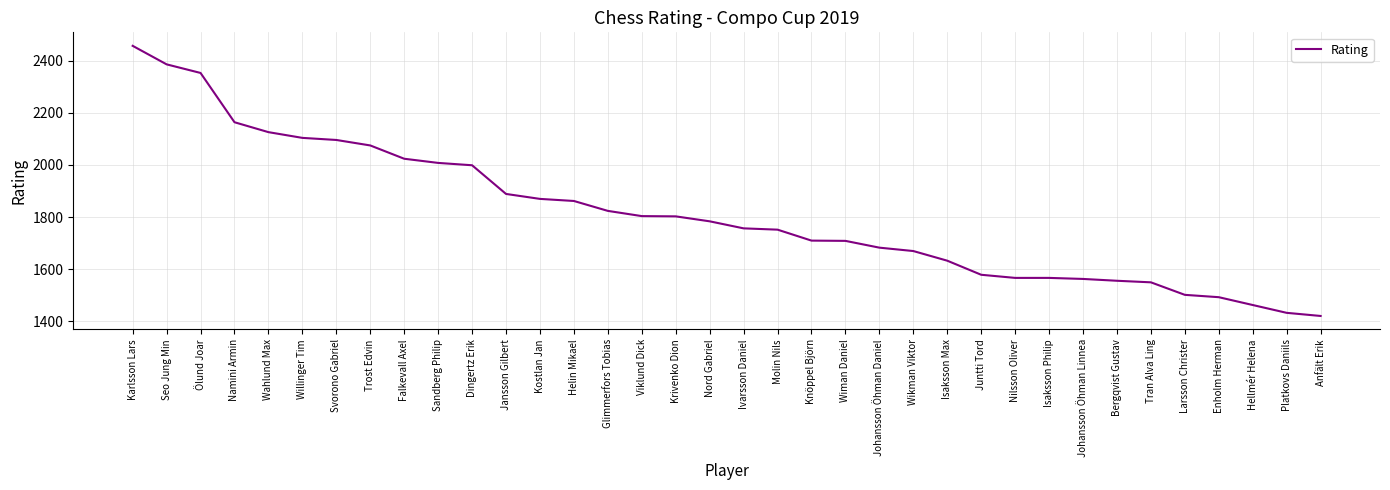

What is the difference between the values at Tran Alva Ling and Namini Armin?

614